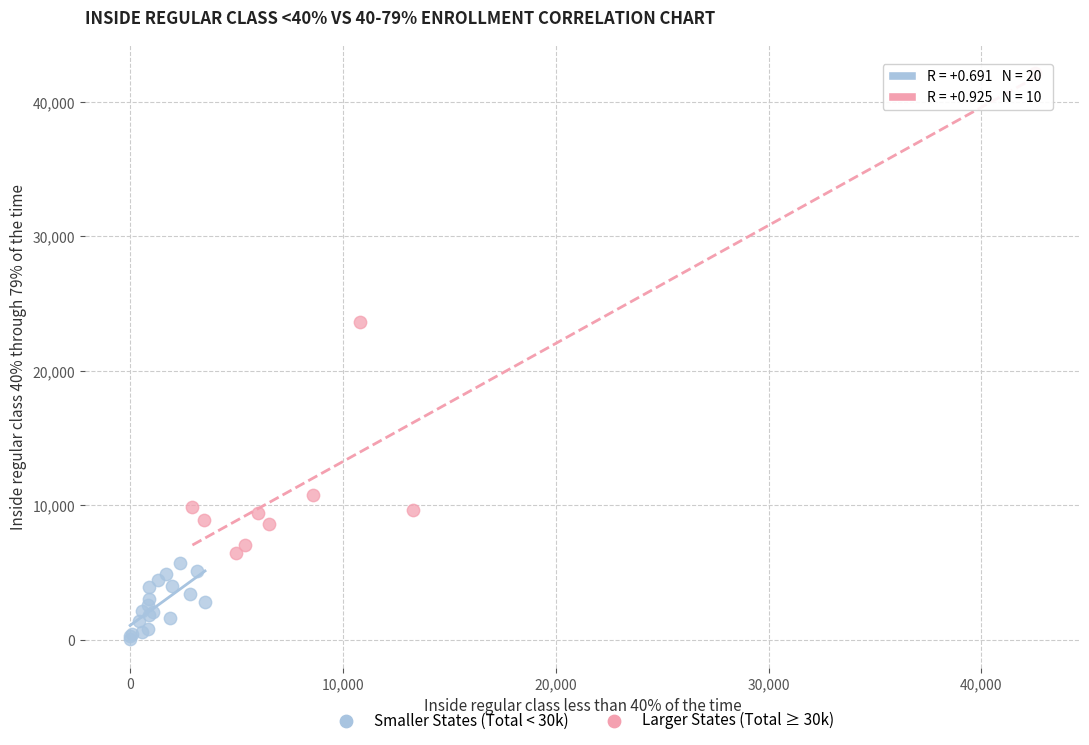

Which series has the largest Y range (max minus min)?

Larger States (Total ≥ 30k)